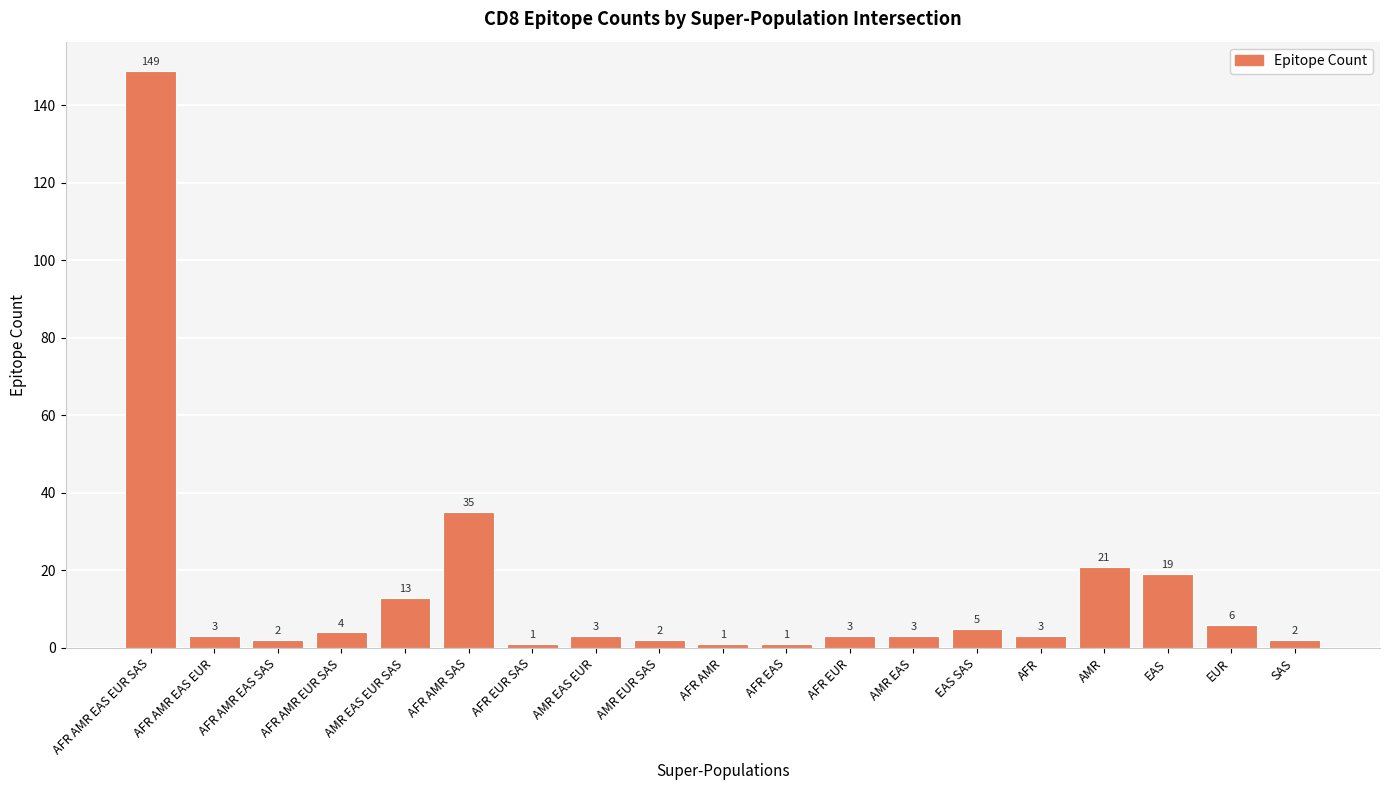

Does the chart contain stacked bars?

No